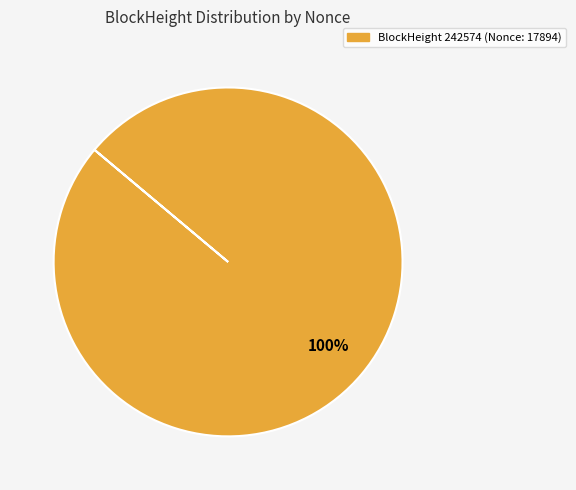

How many slices are in this pie chart?

1